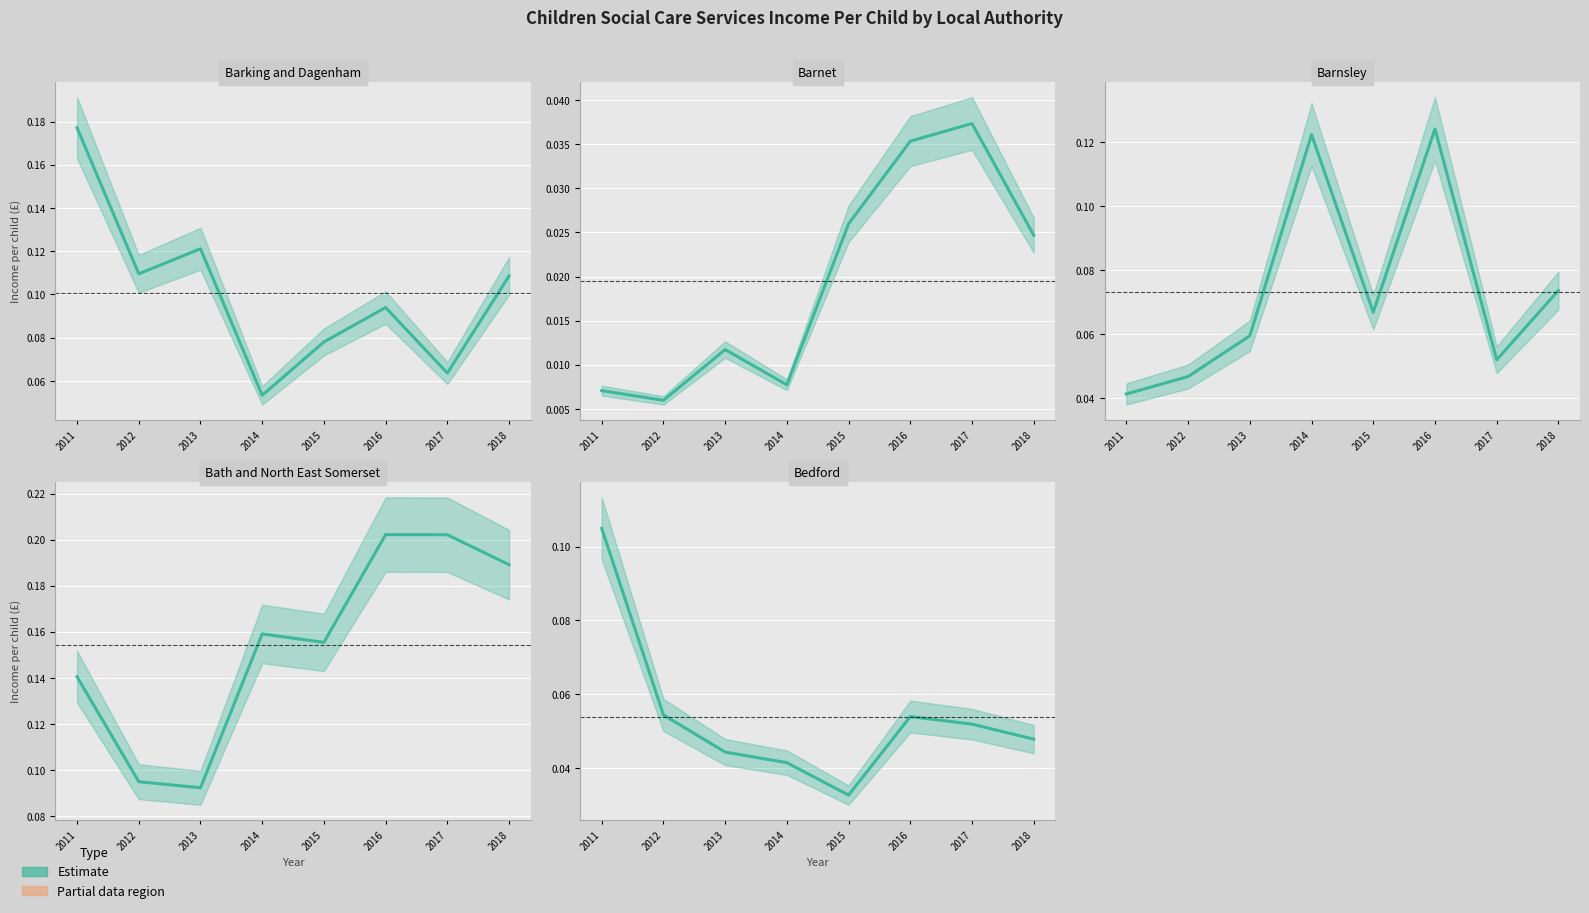

True or false: Barnet and Barking and Dagenham intersect in this chart.

False